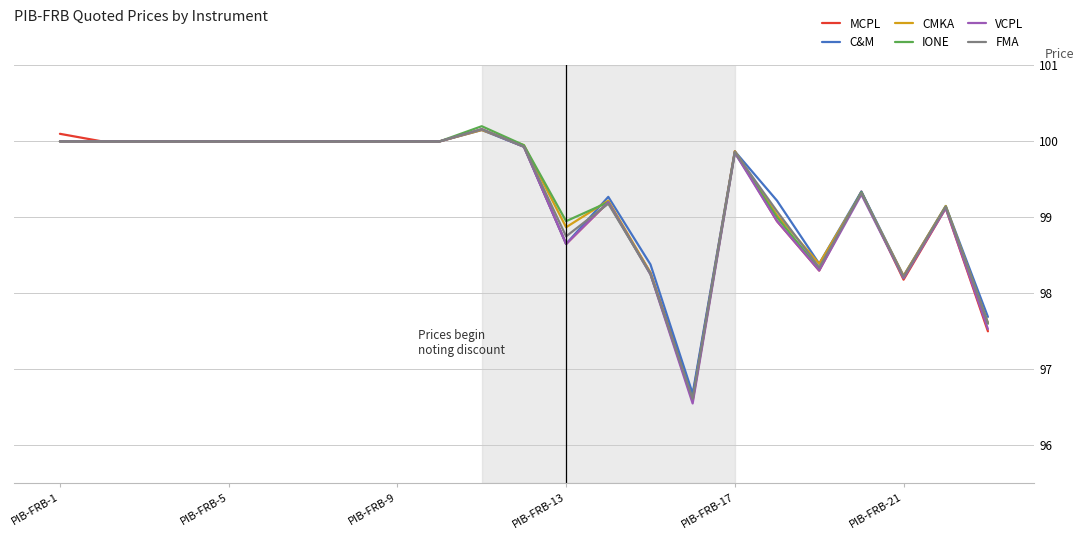

What is the lowest value of the CMKA series?

96.6